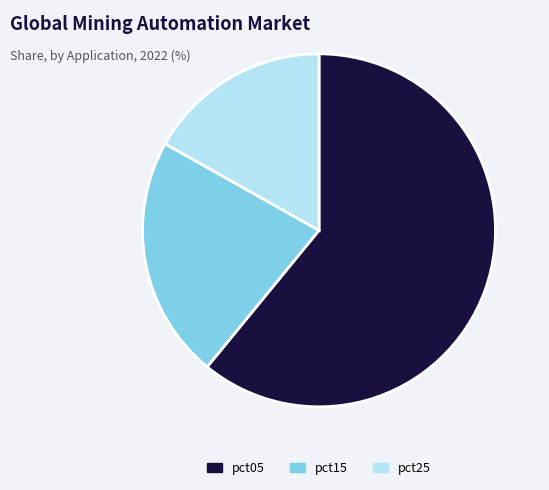

Is there a majority slice in this chart?

Yes